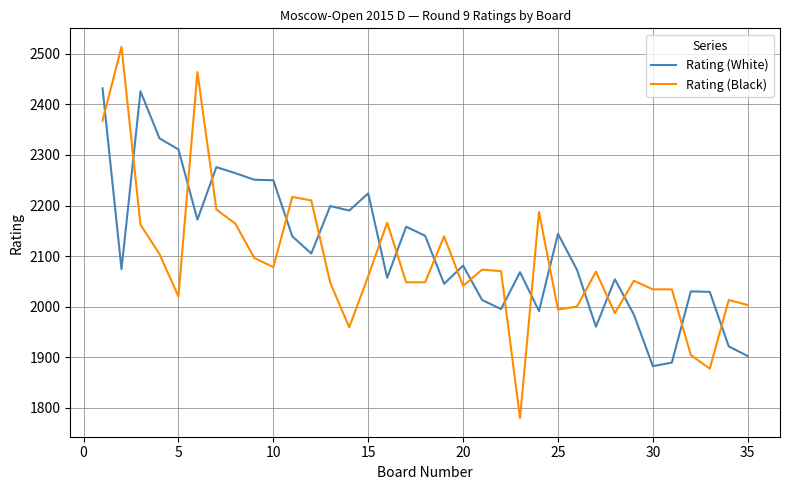

How many intersections are there between Rating (White) and Rating (Black)?

19